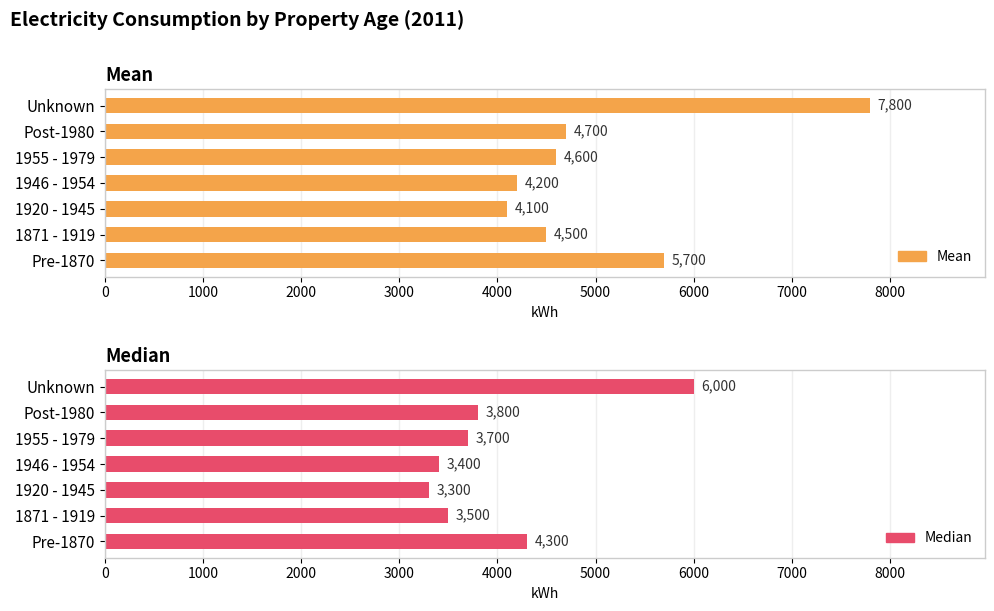

How many bars are there in total?

14